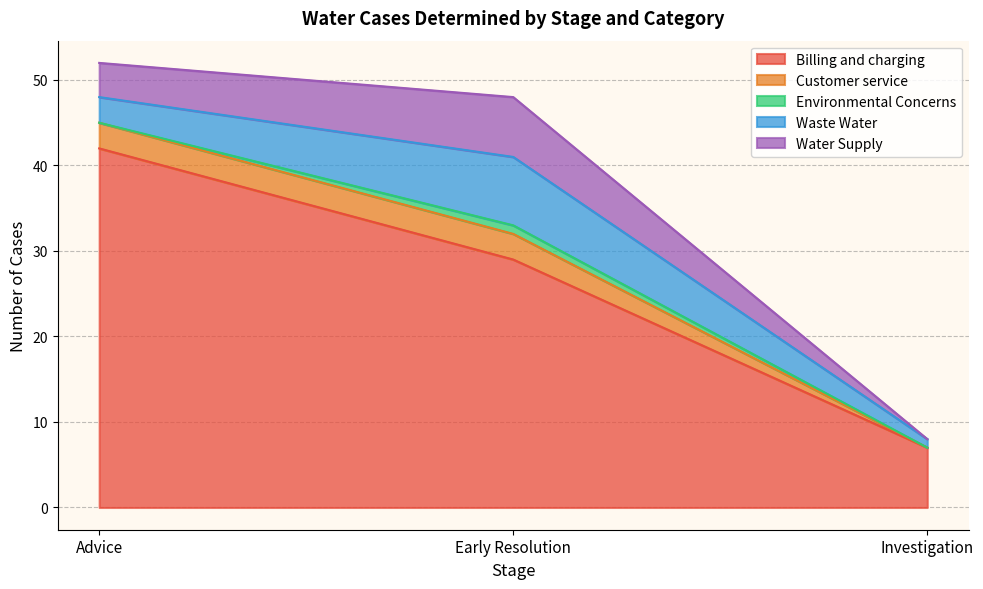

What is the minimum value for Waste Water?

1